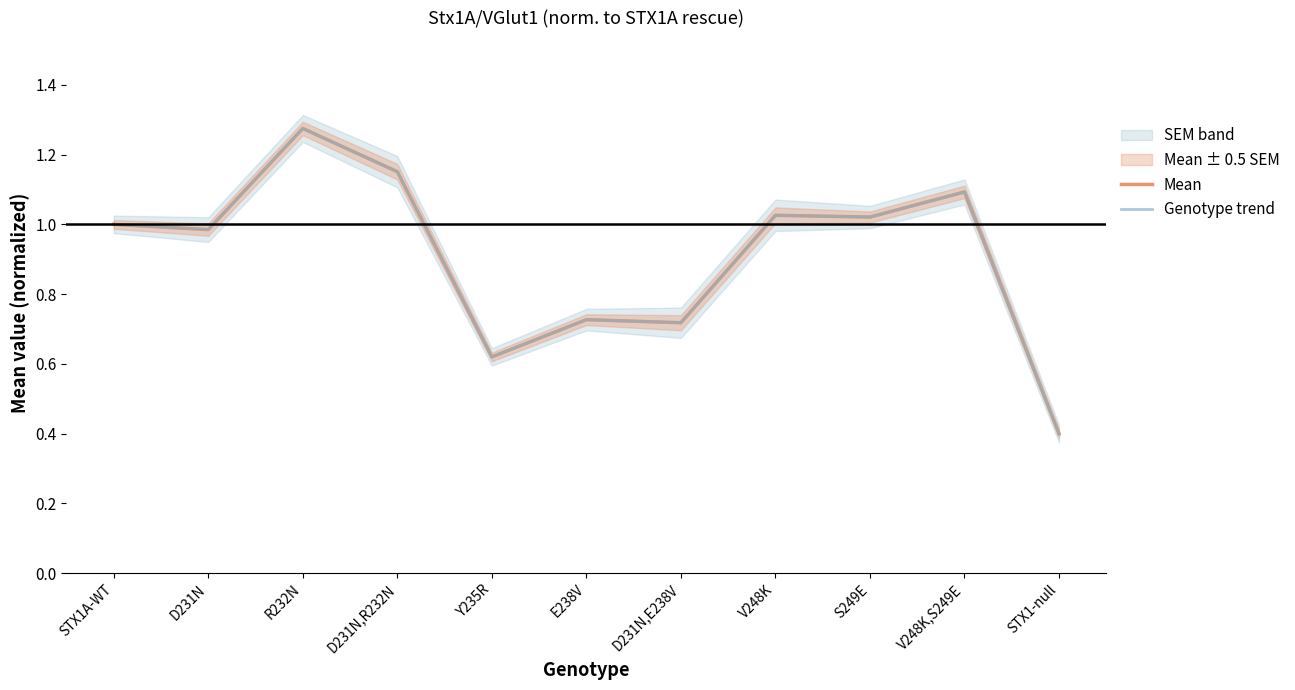

Is the value of Genotype trend at V248K greater than the value of Mean at Y235R?

Yes